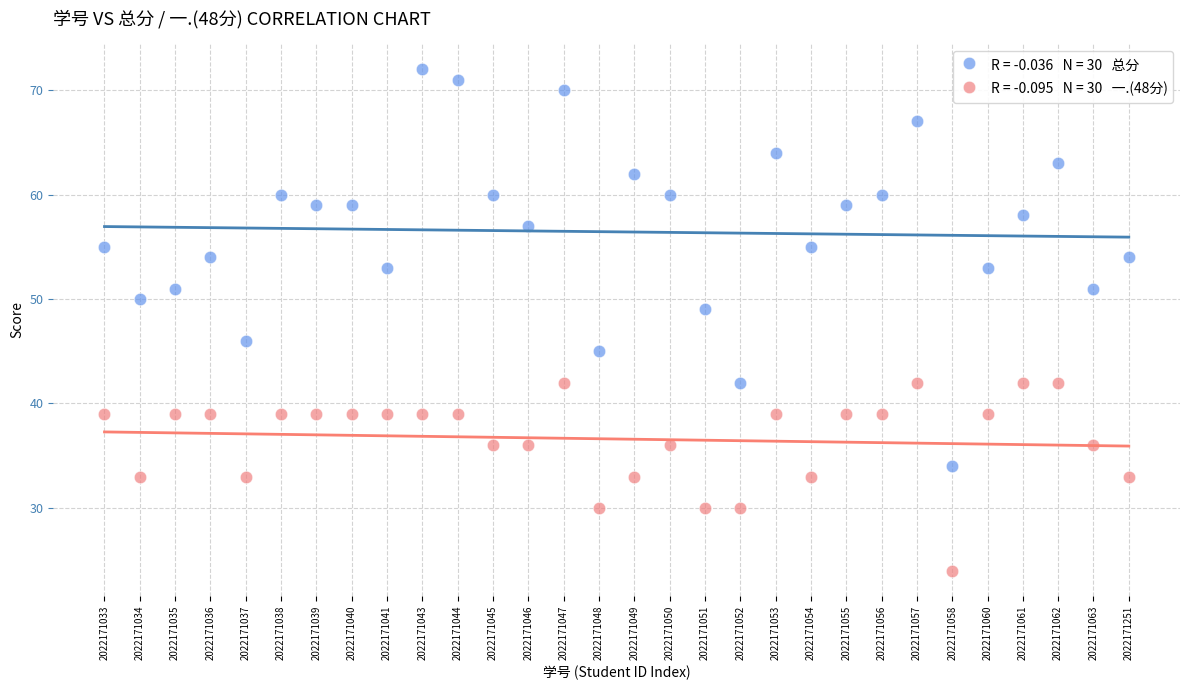

Across all series, what Y value is closest to 48?

49